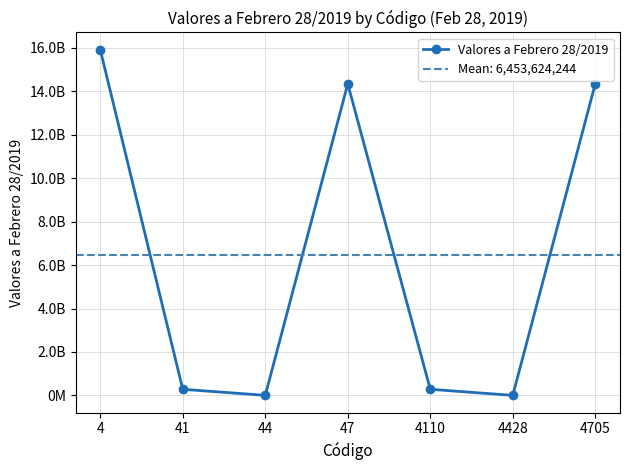

How many points are lower than both their immediate neighbors (excluding endpoints)?

2